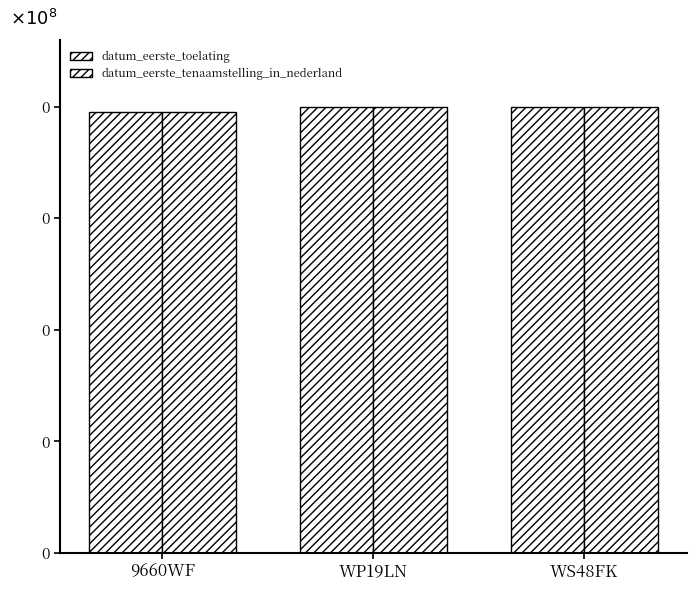

What position from the left is WP19LN?

2